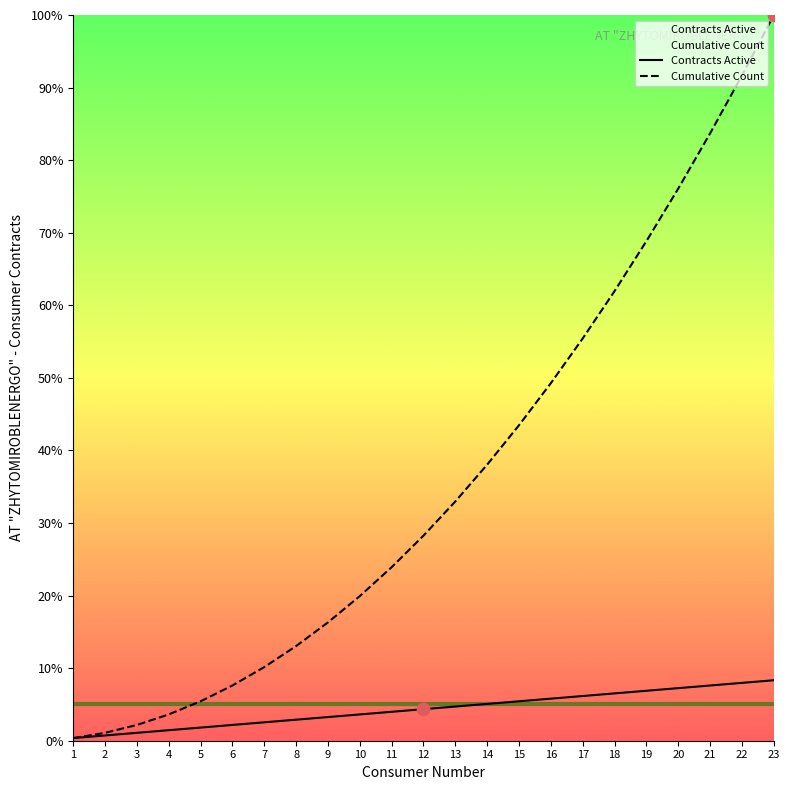

Which series contains the highest Y value?

Cumulative Count